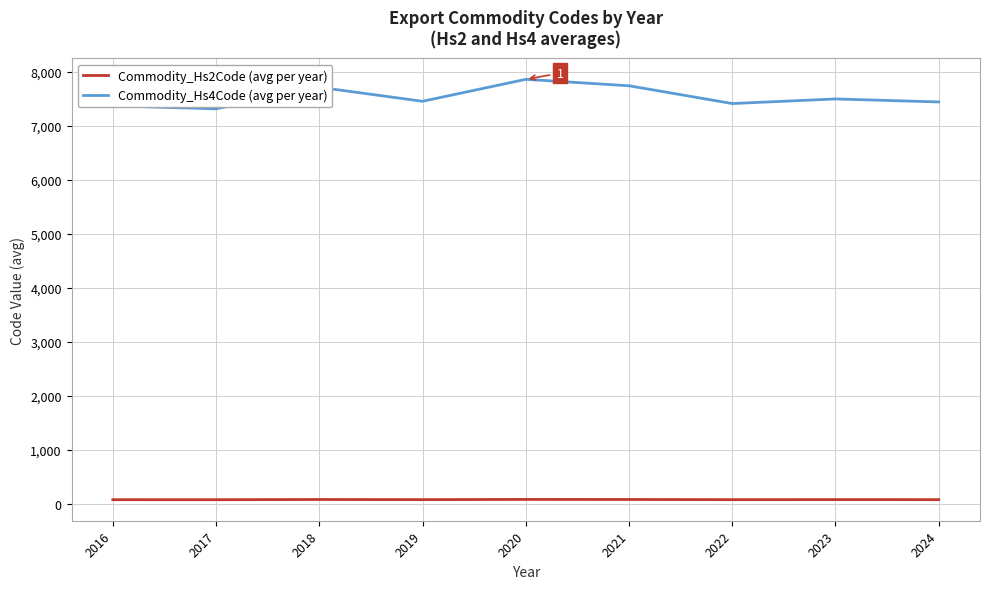

List the series in order of their peak value, highest first.

Commodity_Hs4Code (avg per year), Commodity_Hs2Code (avg per year)